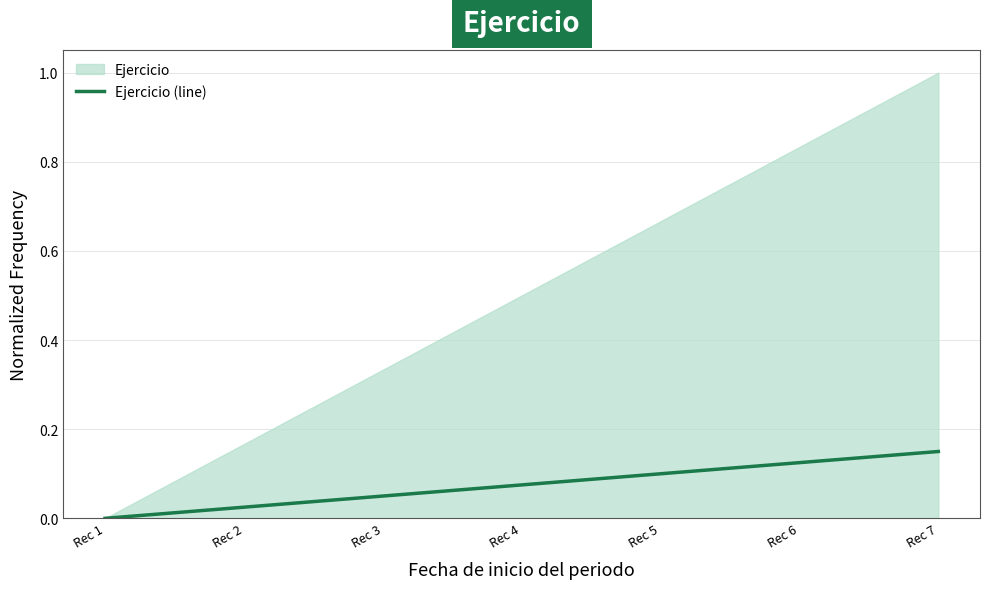

Reading left to right, extract all data points from this chart.

0.0	0.0	0.0	0.1	0.1	0.1	0.1